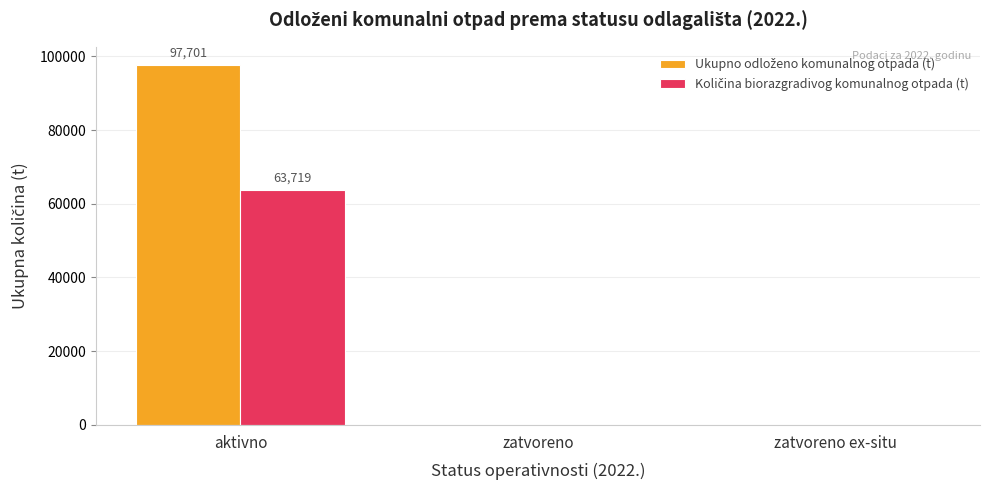

At which category is the sum across all series the highest?

aktivno